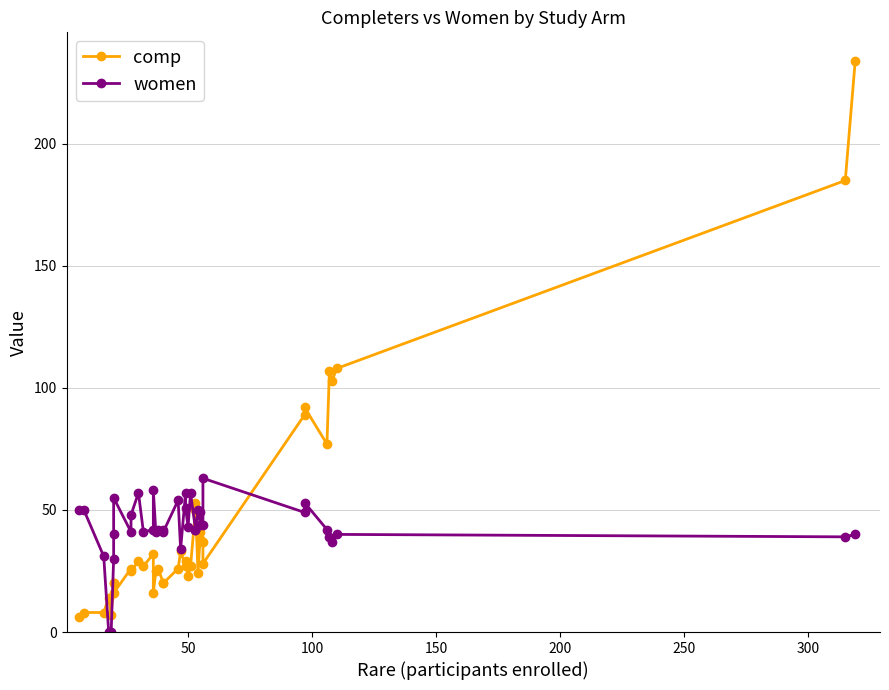

How many lines are shown in the chart?

2